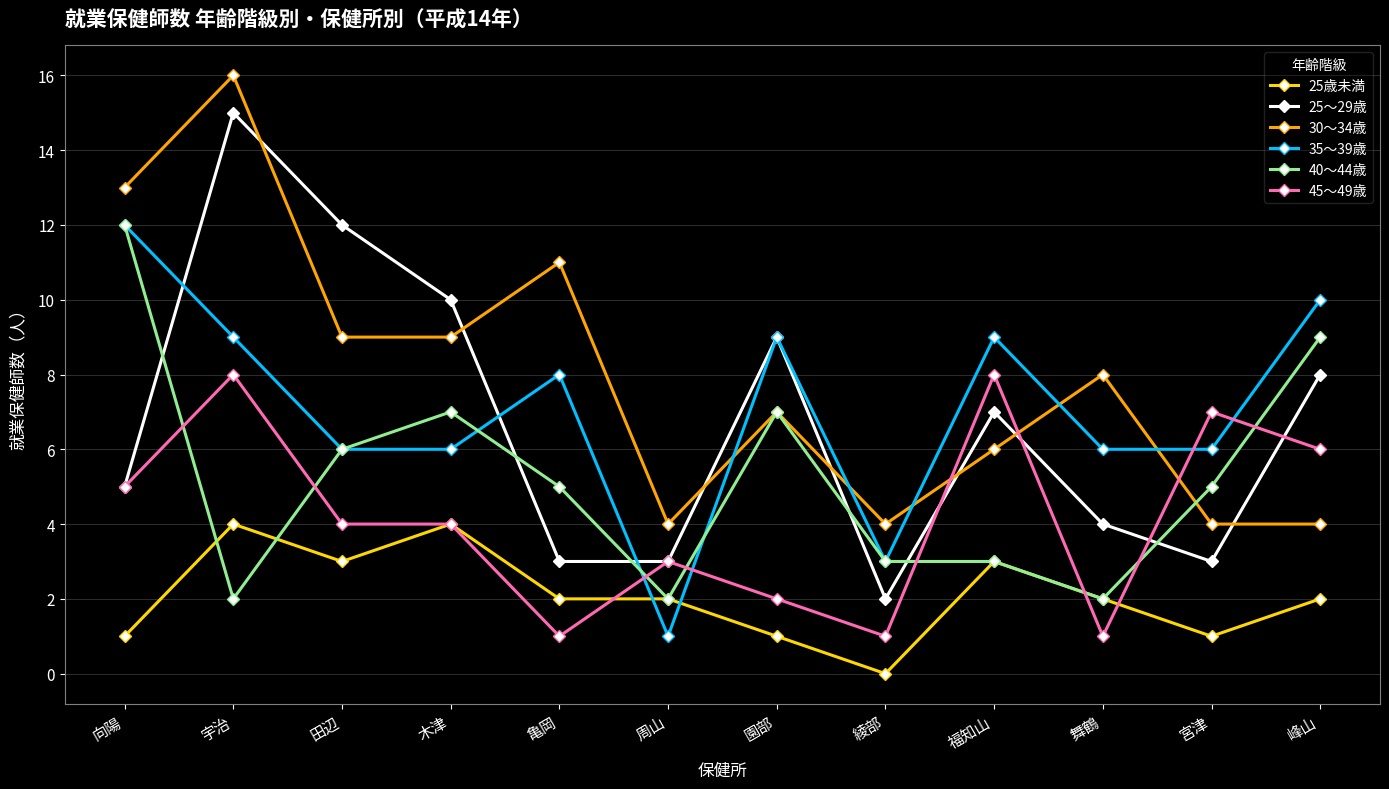

At which category does 40～44歳 reach its first local valley?

宇治